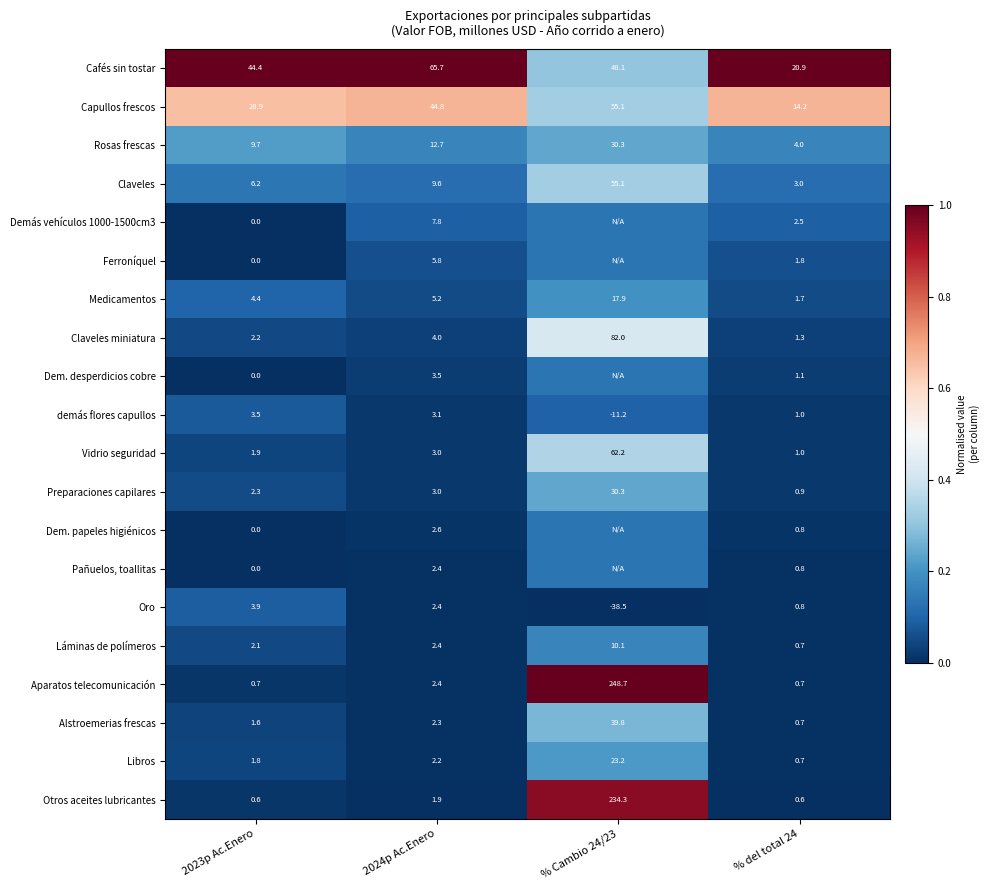

What is the difference between the highest and lowest values at 2024p Ac.Enero?

63.8